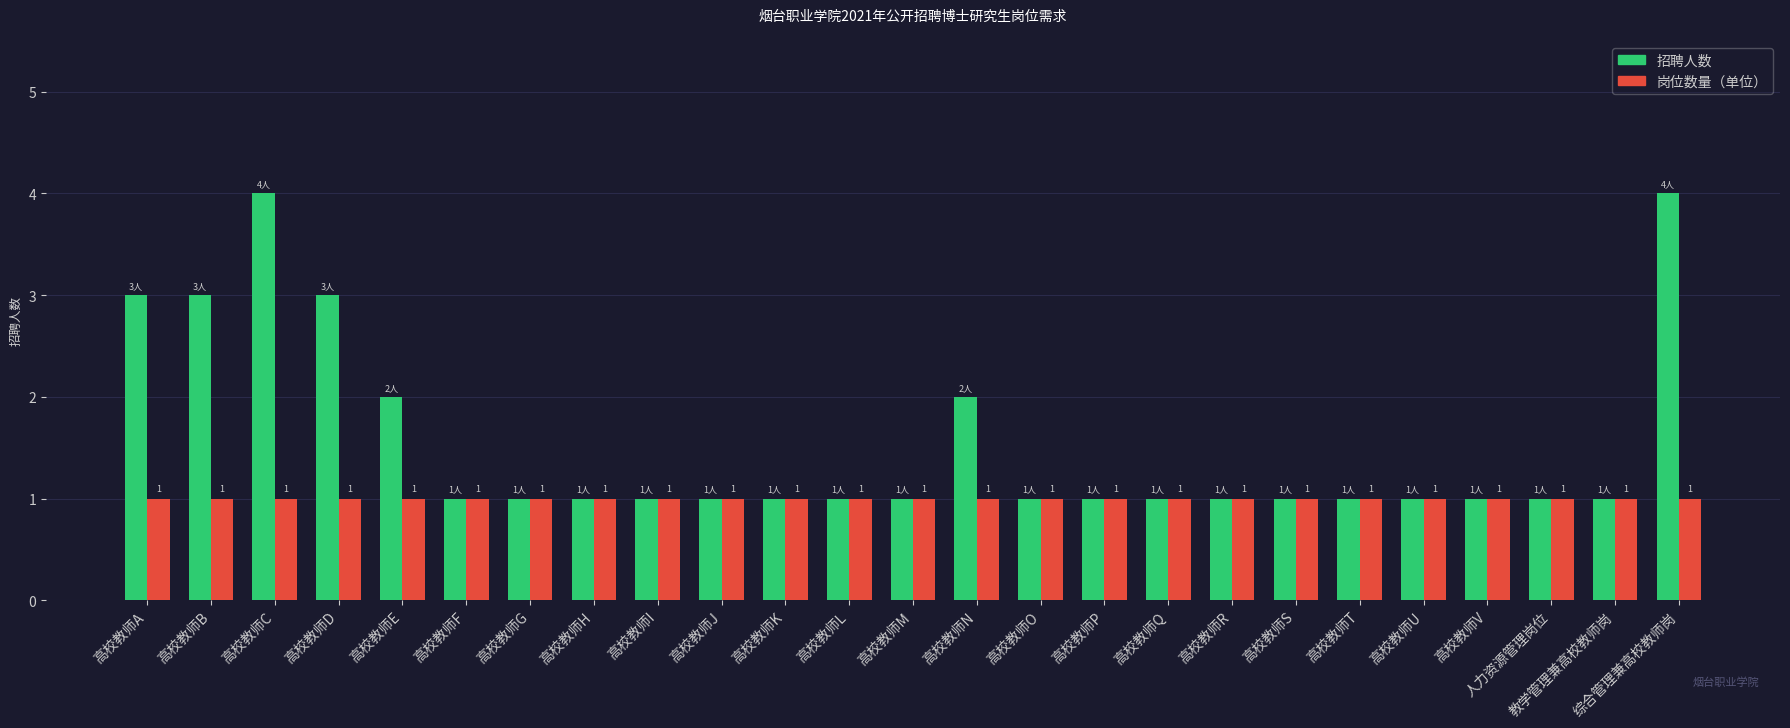

What is the maximum value shown in the chart?

4